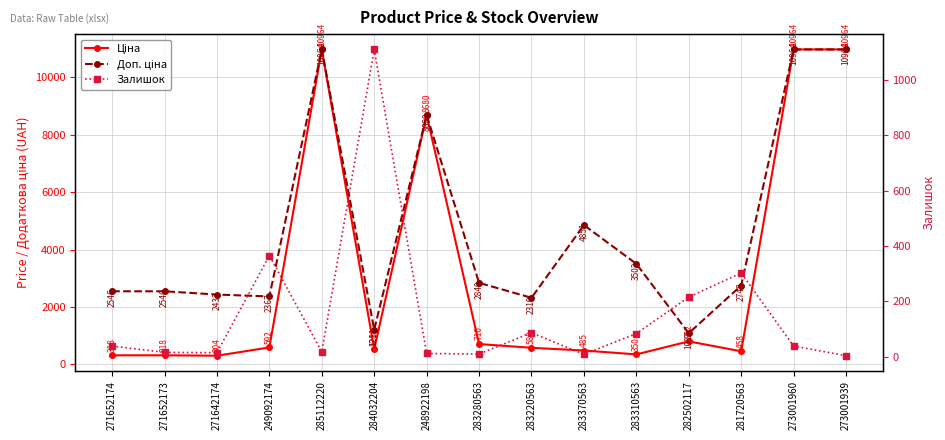

What are all the series names shown in the legend?

Ціна, Доп. ціна, Залишок